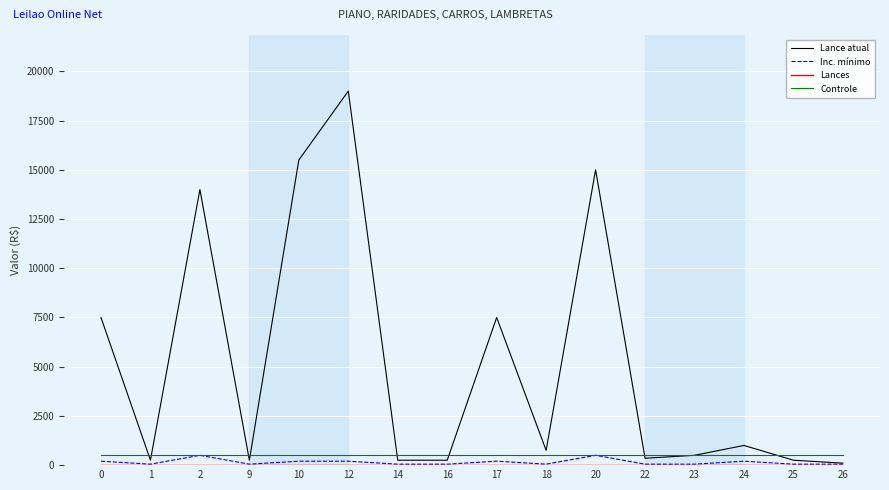

How many series are shown in this chart?

4